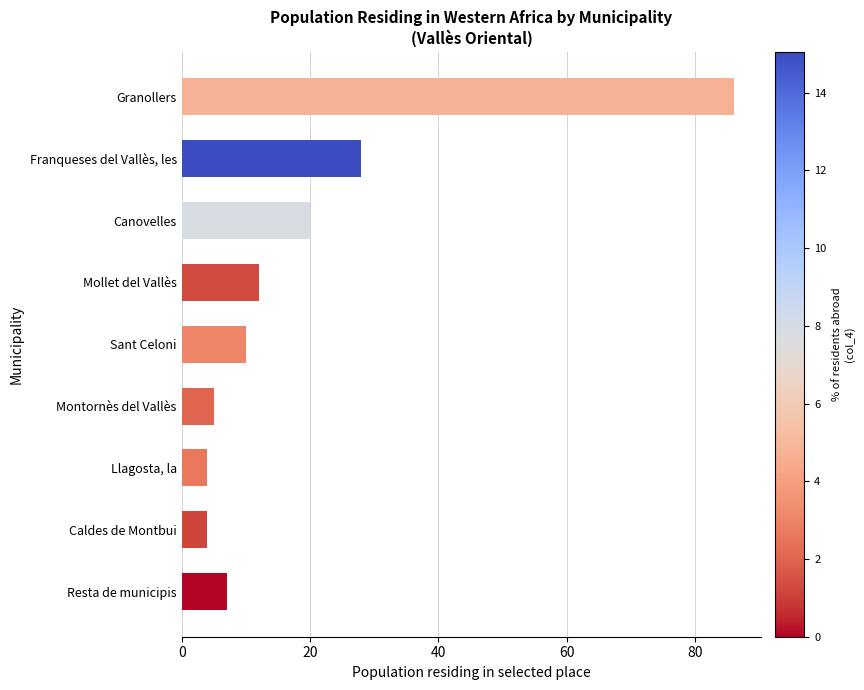

Is it true that the value at Sant Celoni is 10?

True